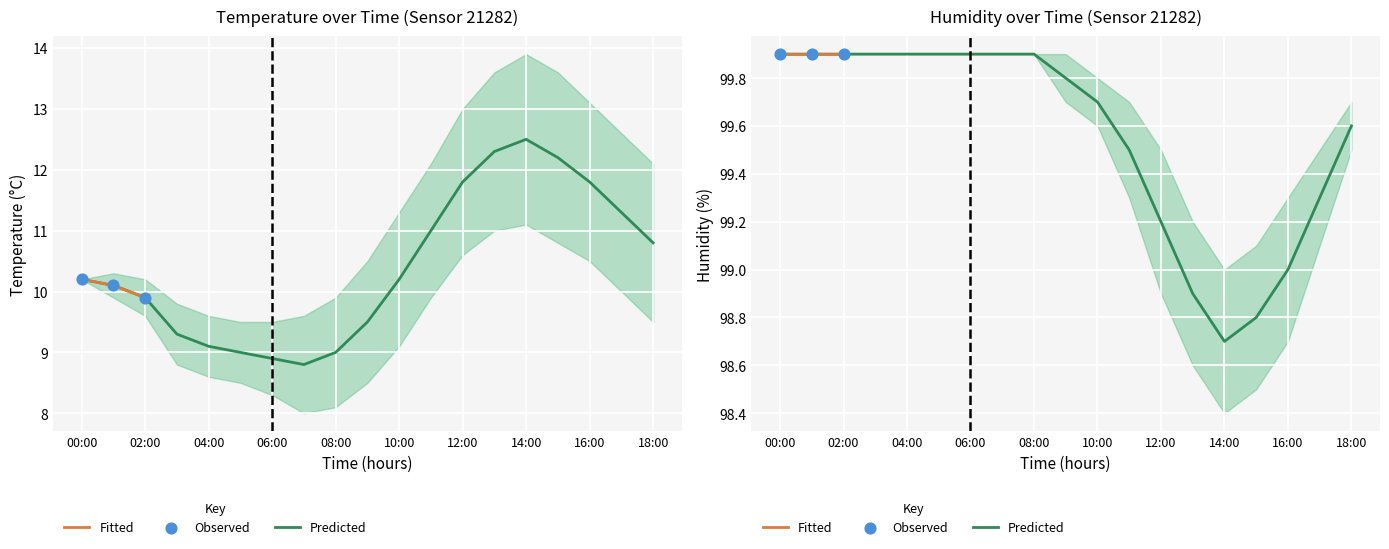

What is the total value across all series at 07:00?

108.7